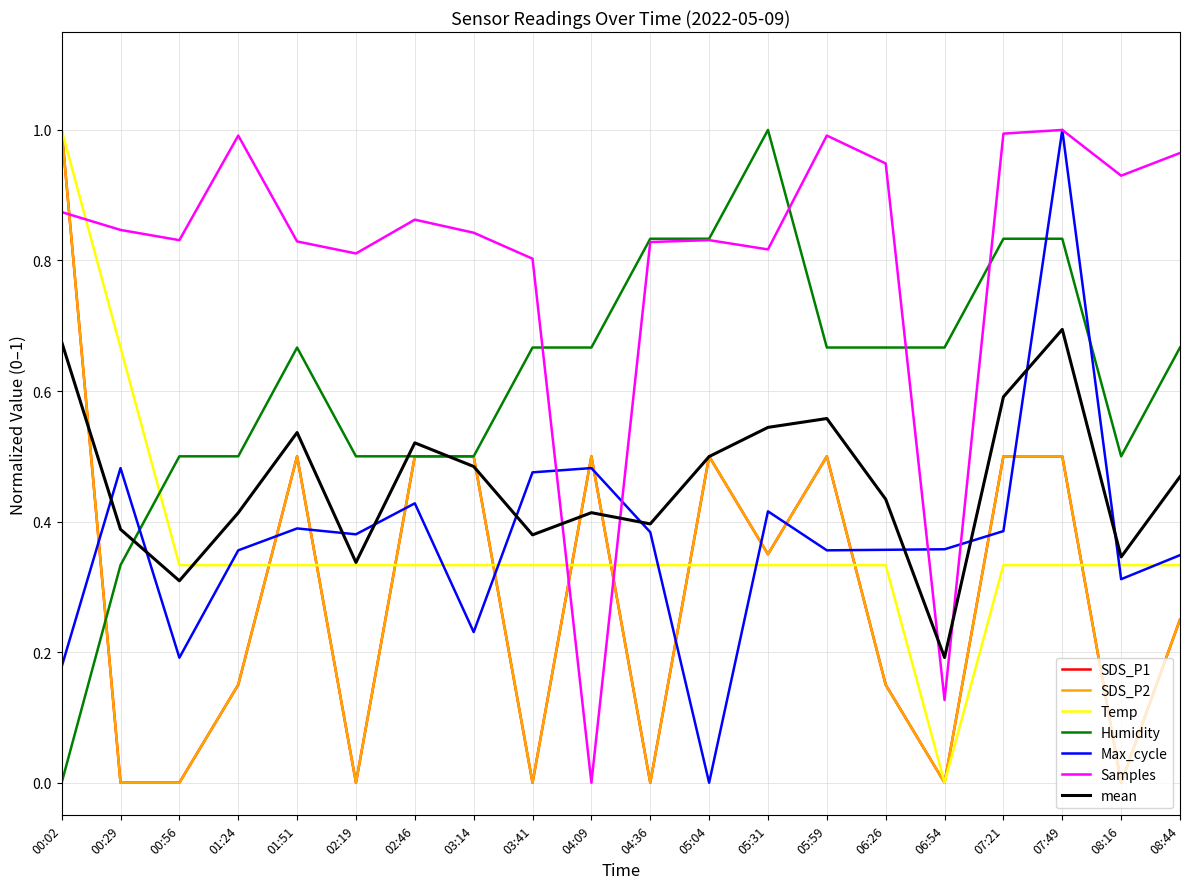

In Temp, how many points are lower than both neighbors (excluding endpoints)?

1